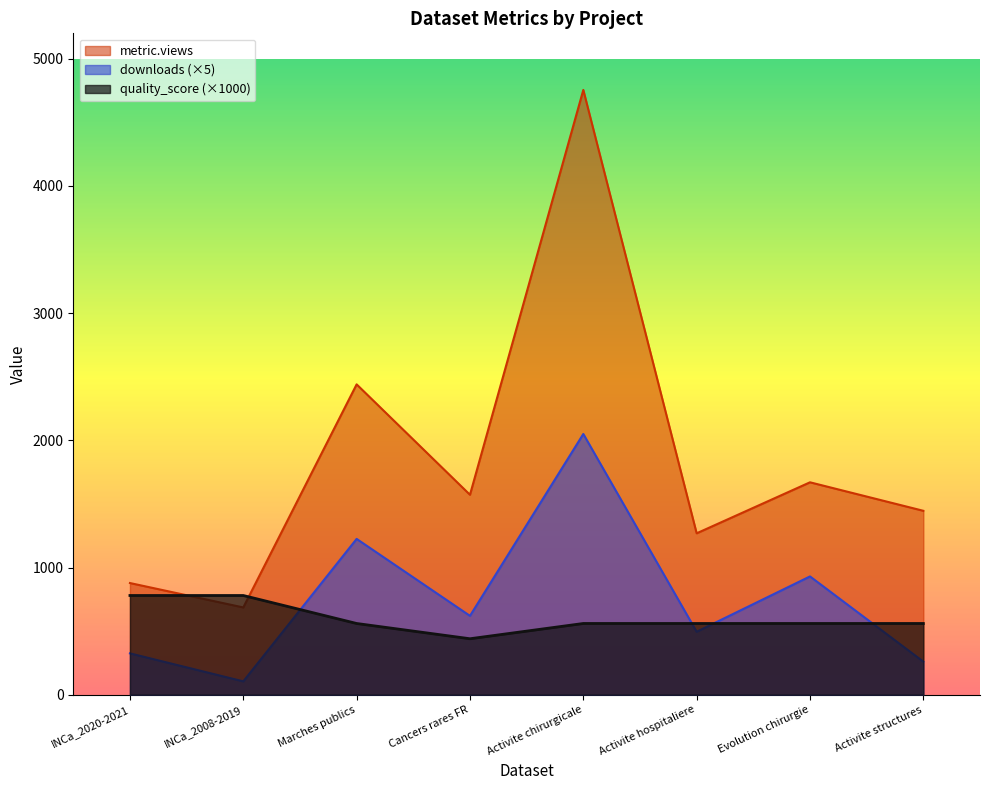

Where is metric.views nearest to the value 2720?

Marches publics